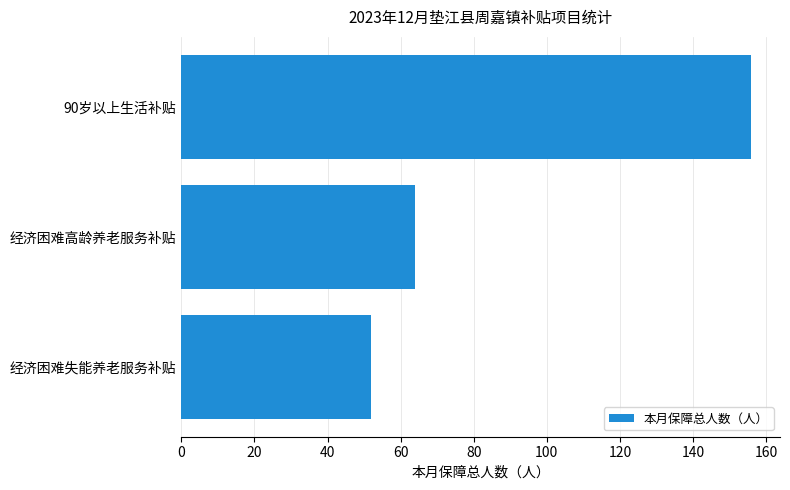

Are the bars horizontal?

Yes